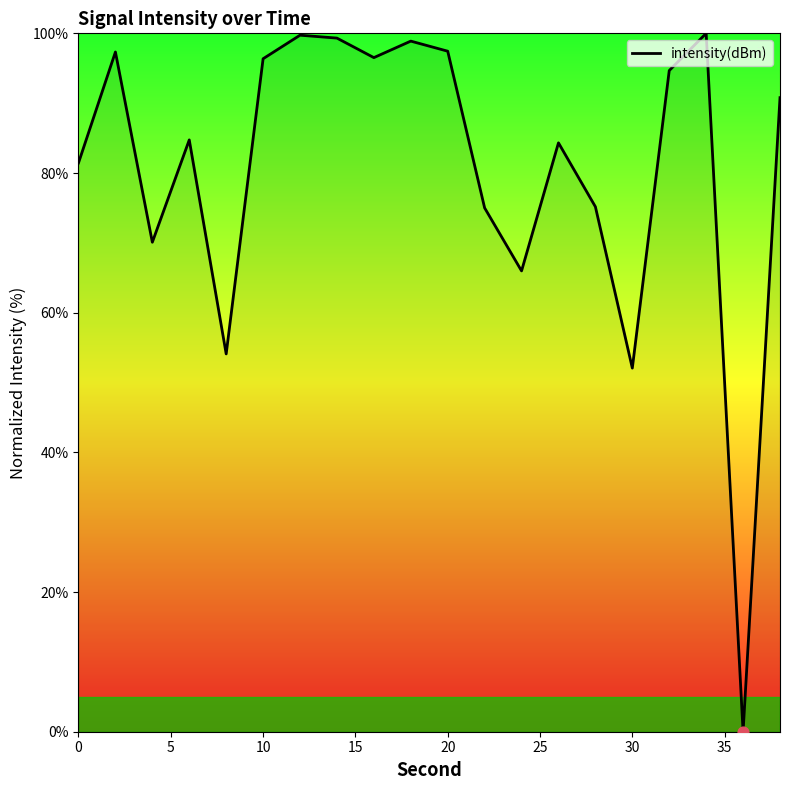

What is the difference between the maximum and minimum values?

100.0